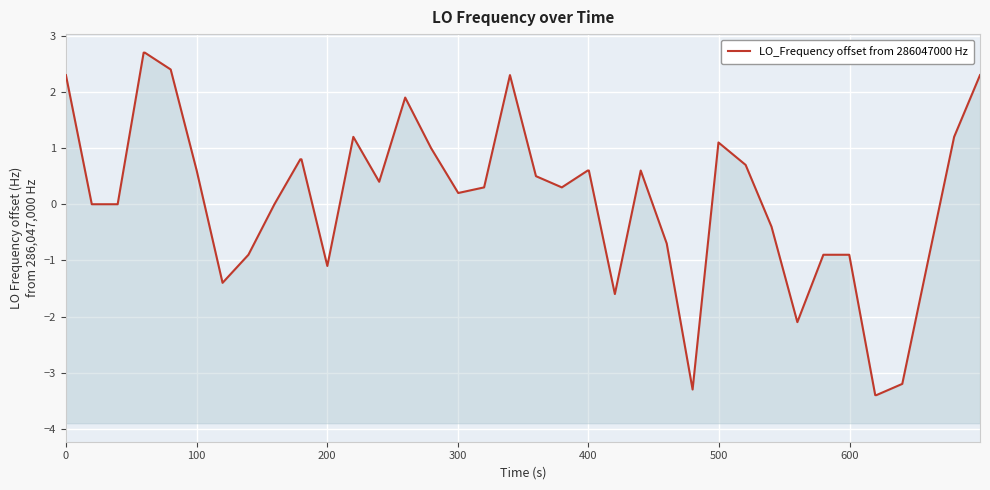

True or false: there are more than 2 points higher than both neighbors.

True